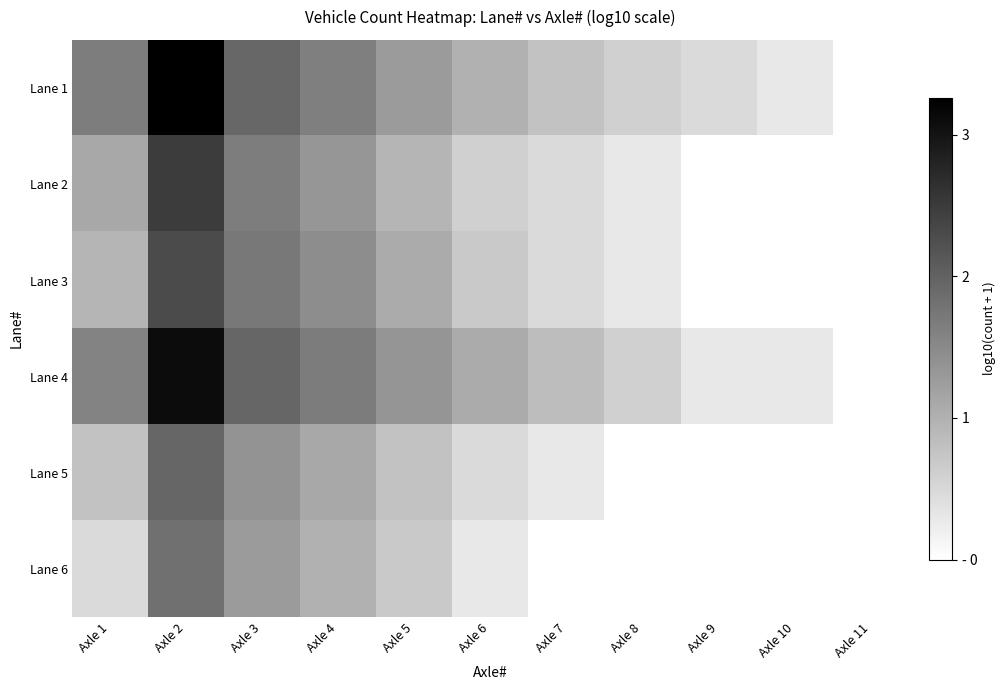

Which series has the widest spread of values?

Lane 1